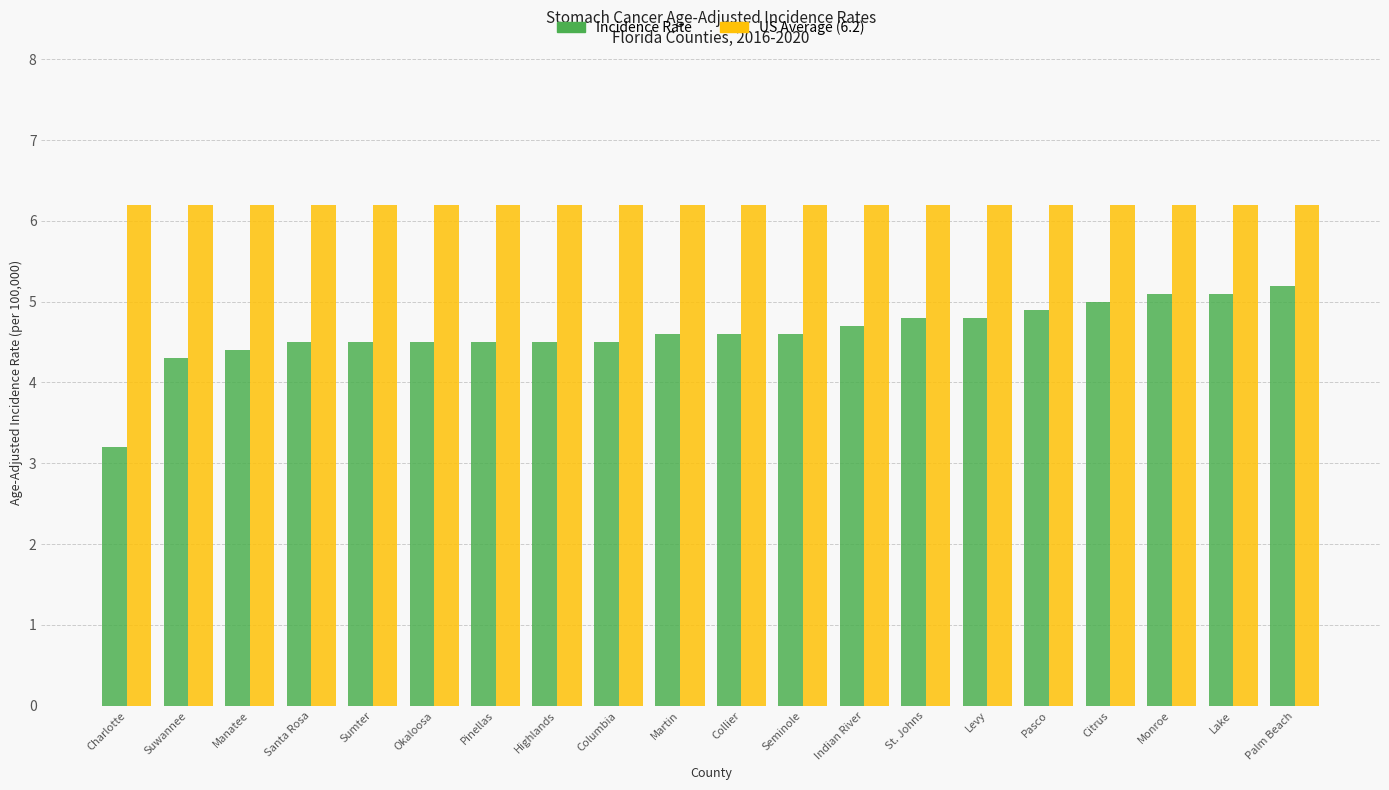

What is the minimum value shown in the chart?

3.2